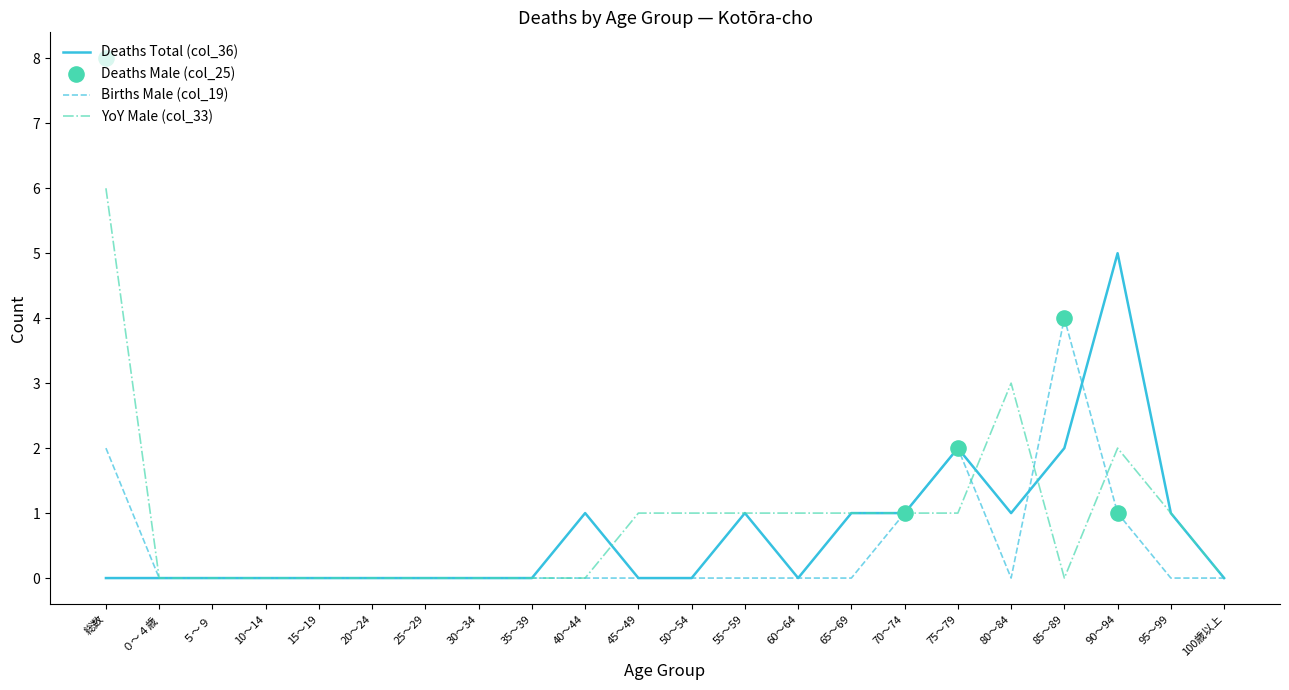

The value of YoY Male (col_33) at 80～84 is 3. True or false?

True